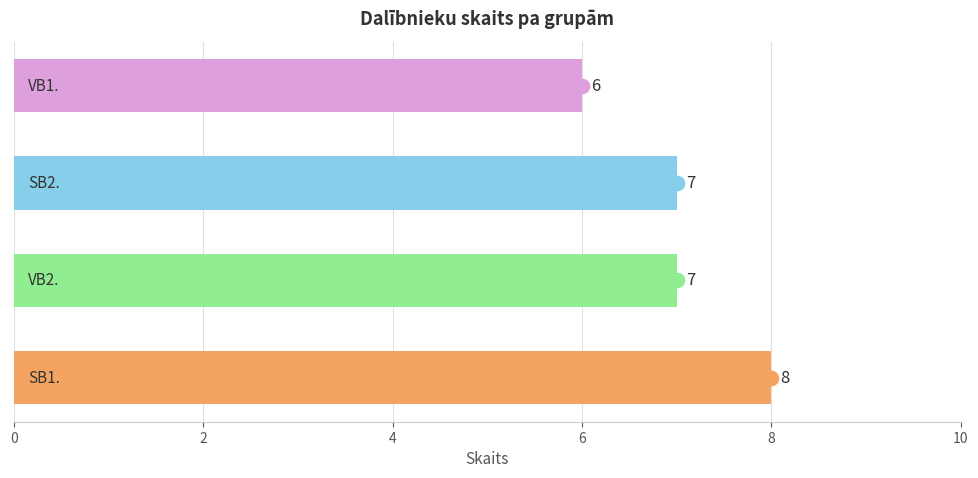

What is the change in value from 0 to 2?

-1